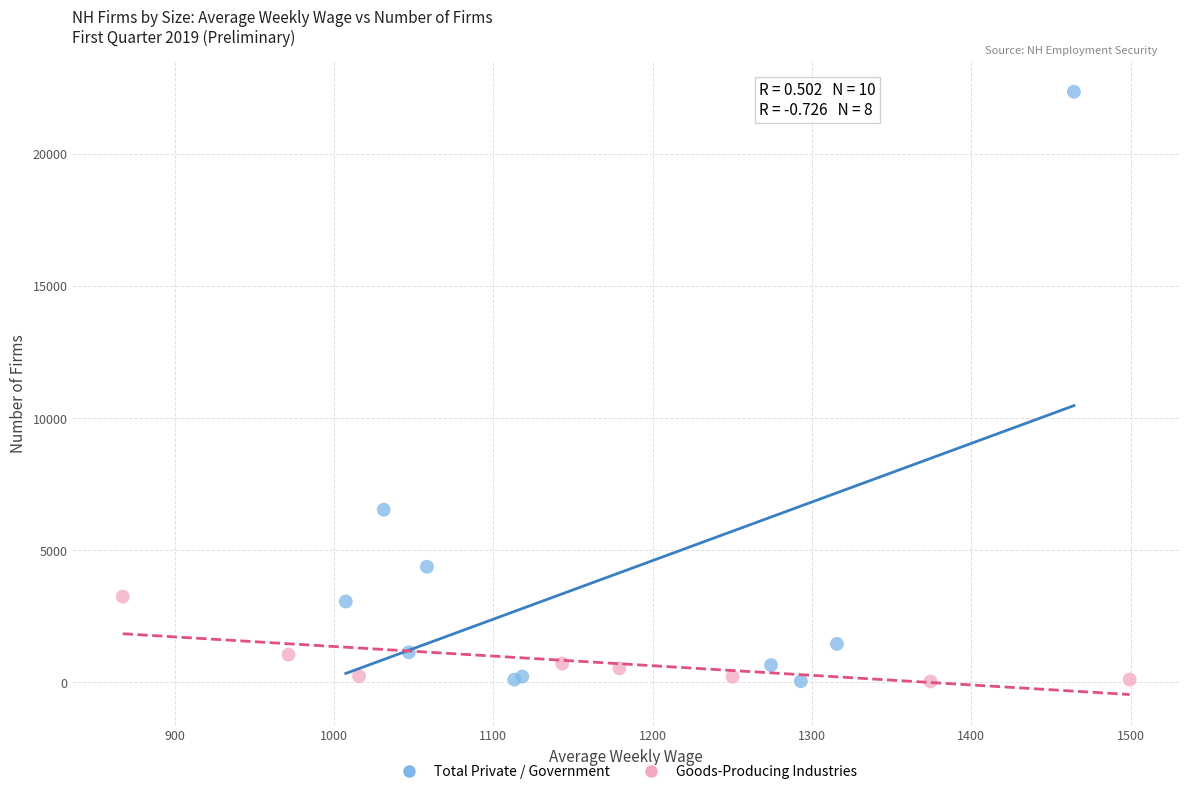

Which series contains the highest Y value?

Total Private / Government